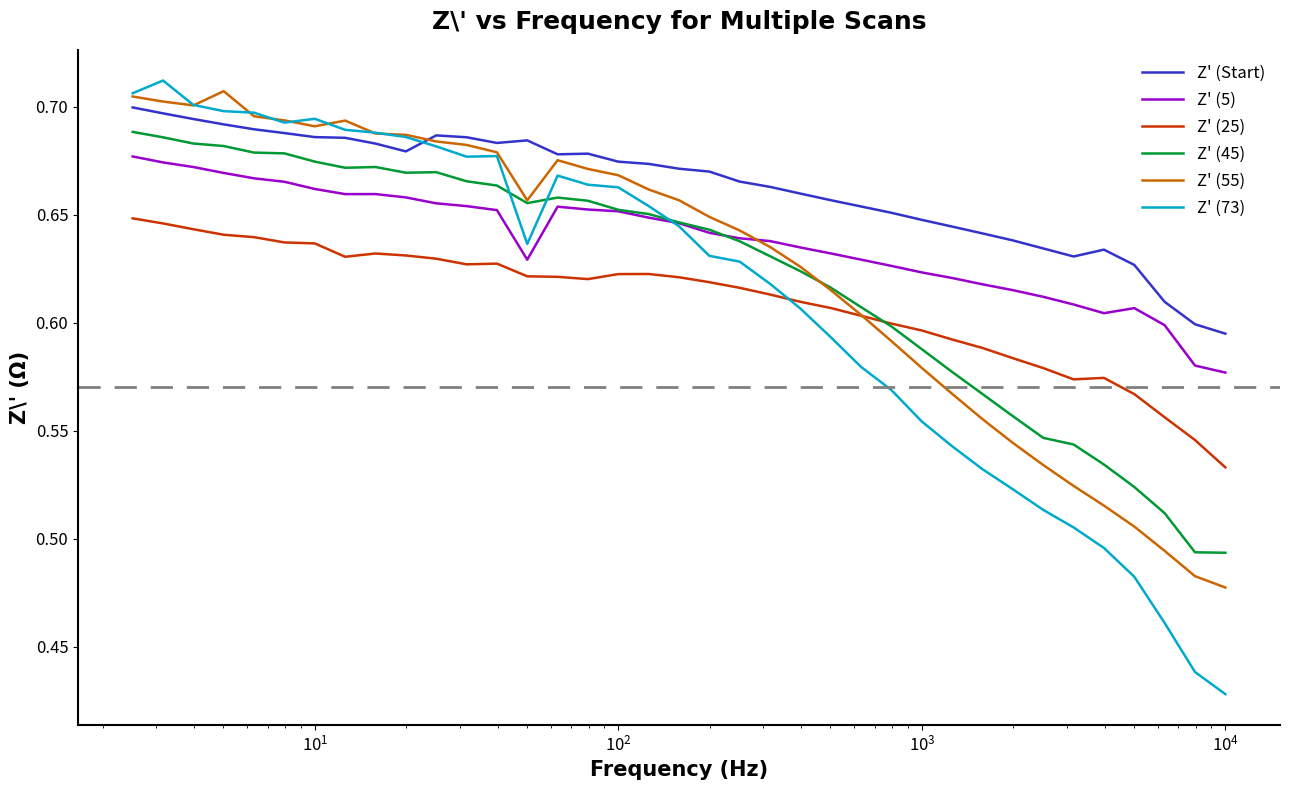

How many interior local peaks does the Z' (55) series have?

3